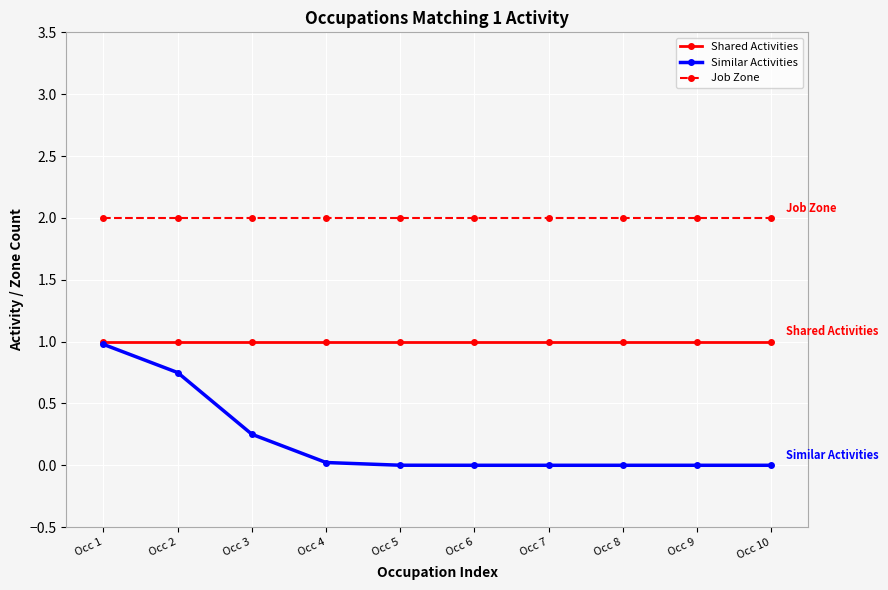

Is this an area chart (filled region under the line)?

No